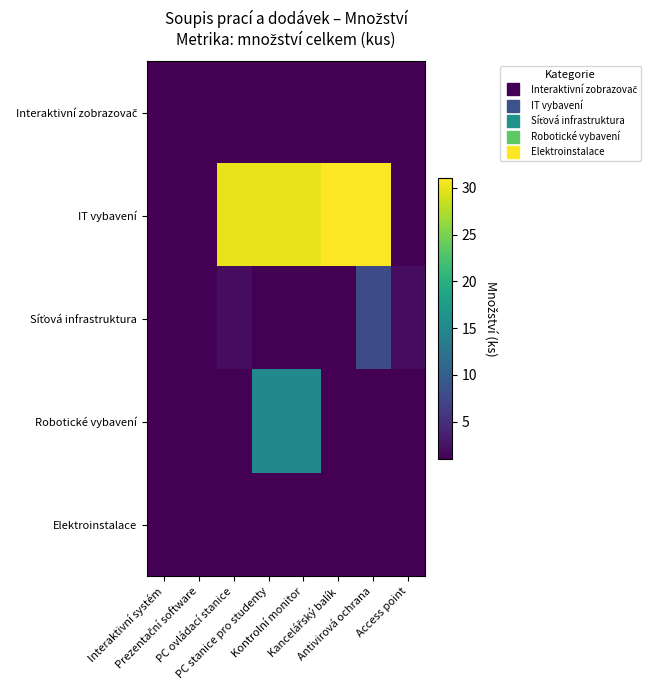

What is the smallest value displayed?

1